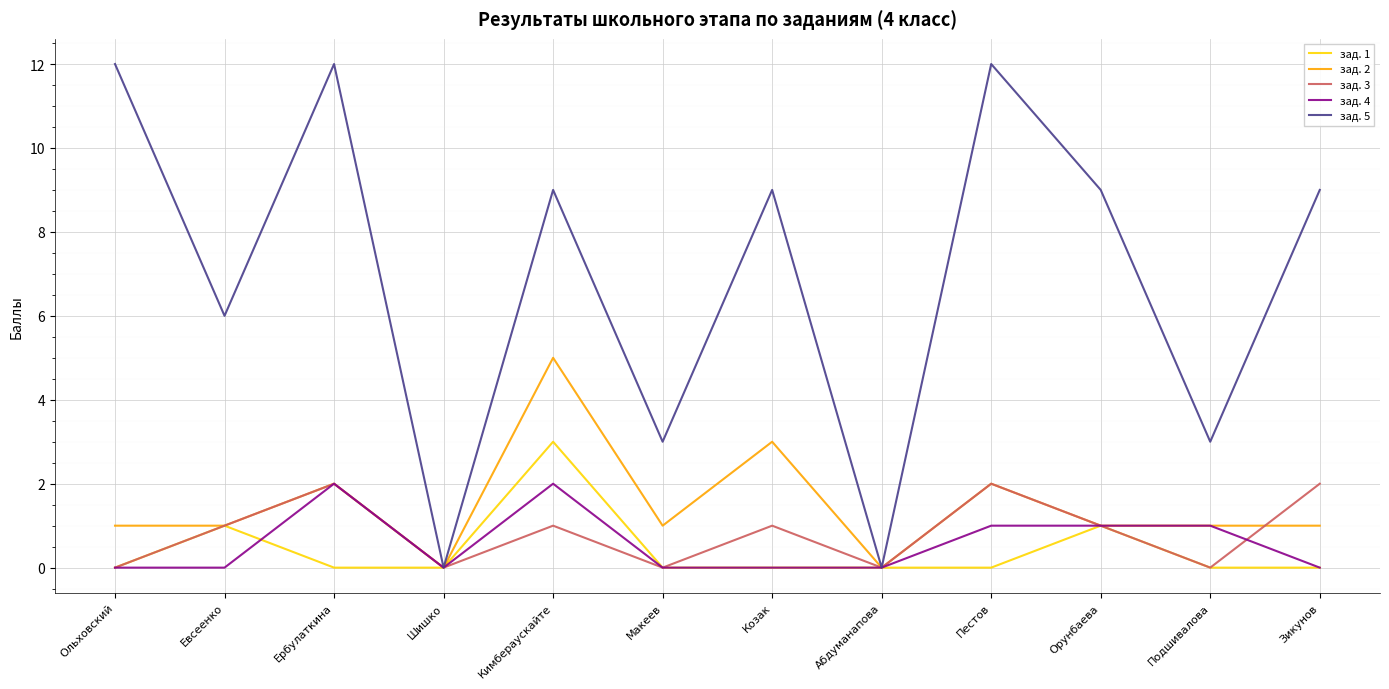

The зад. 2 series shows 0 at Пестов. True or false?

False